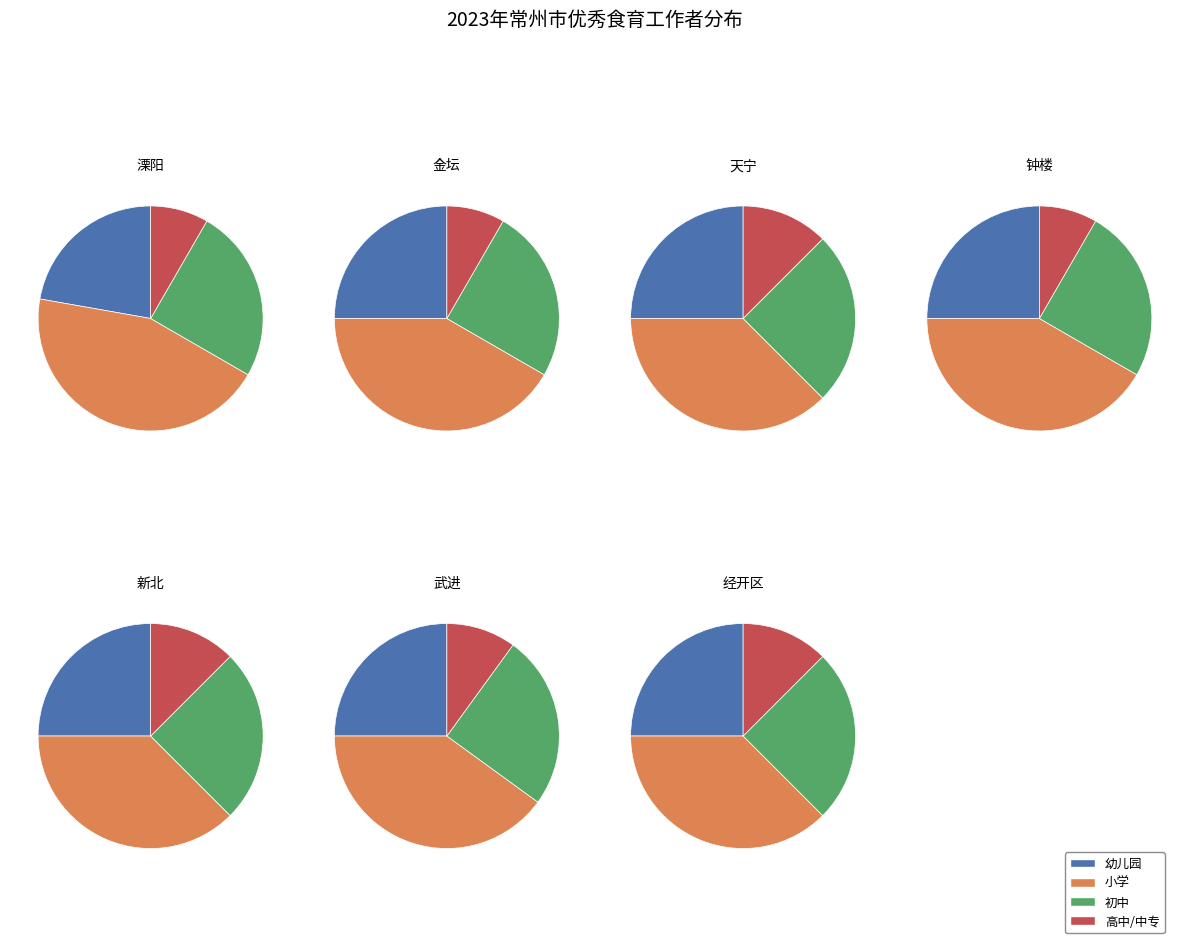

To the nearest percent, what percentage of the pie is 3?

10%